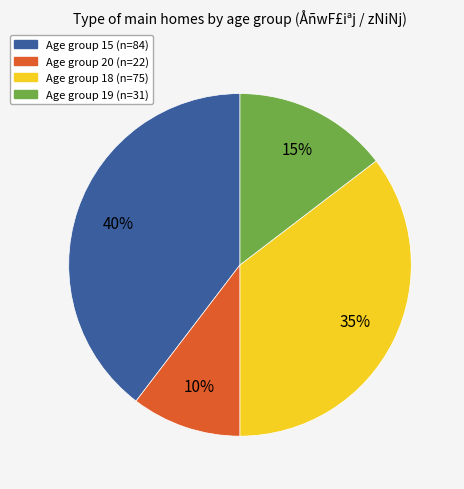

Is there any slice that represents more than half of the pie?

No